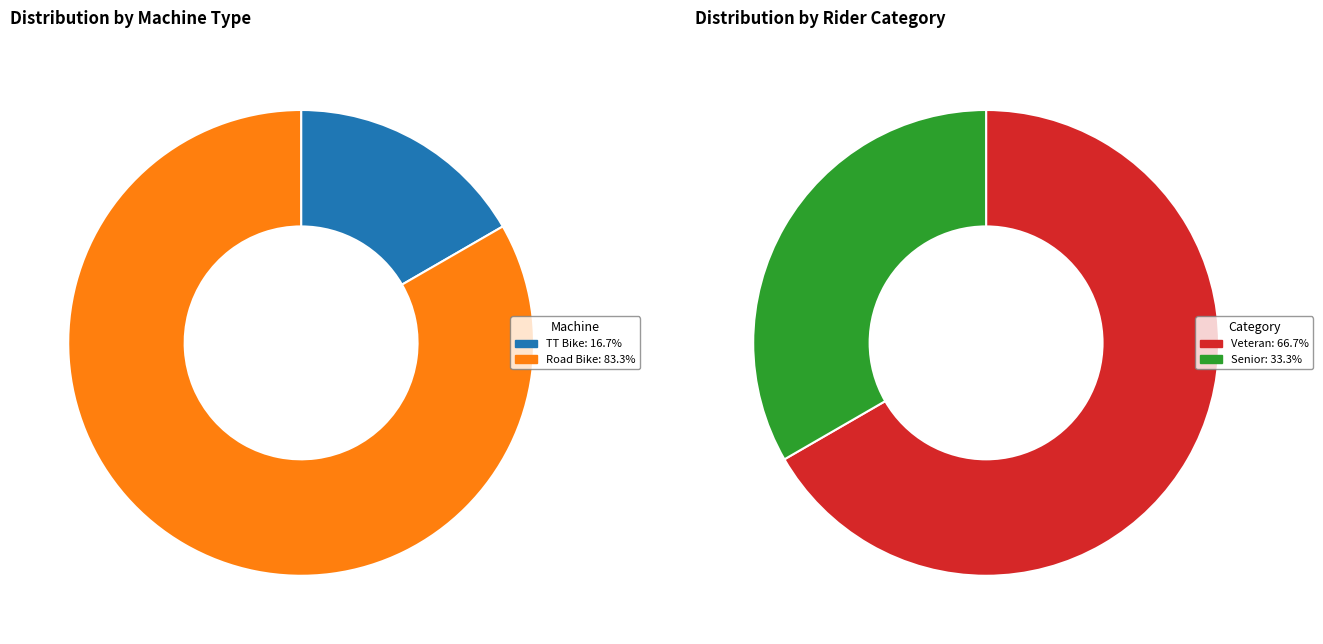

To the nearest percent, what percentage of the pie is Road Bike (Senior)?

11%